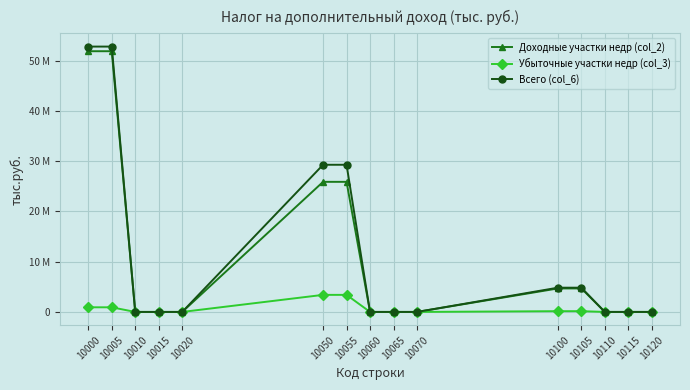

Between 10055 and 10050, which is larger?

10055